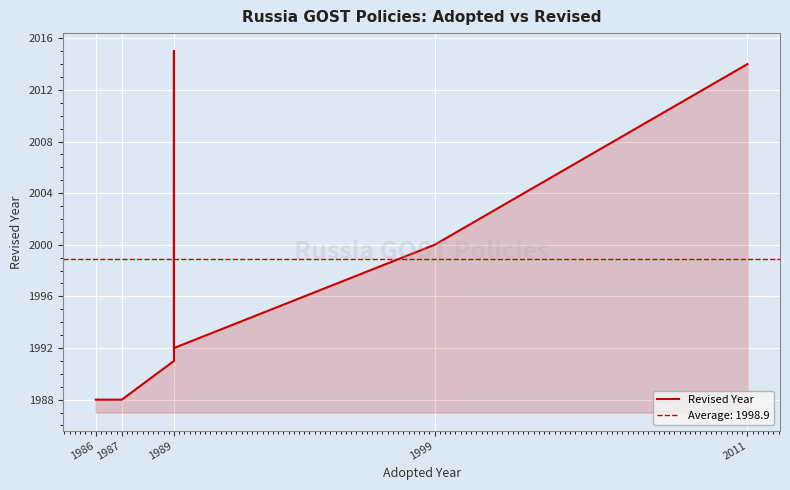

The chart shows a value of 2000 at 1999. True or false?

True